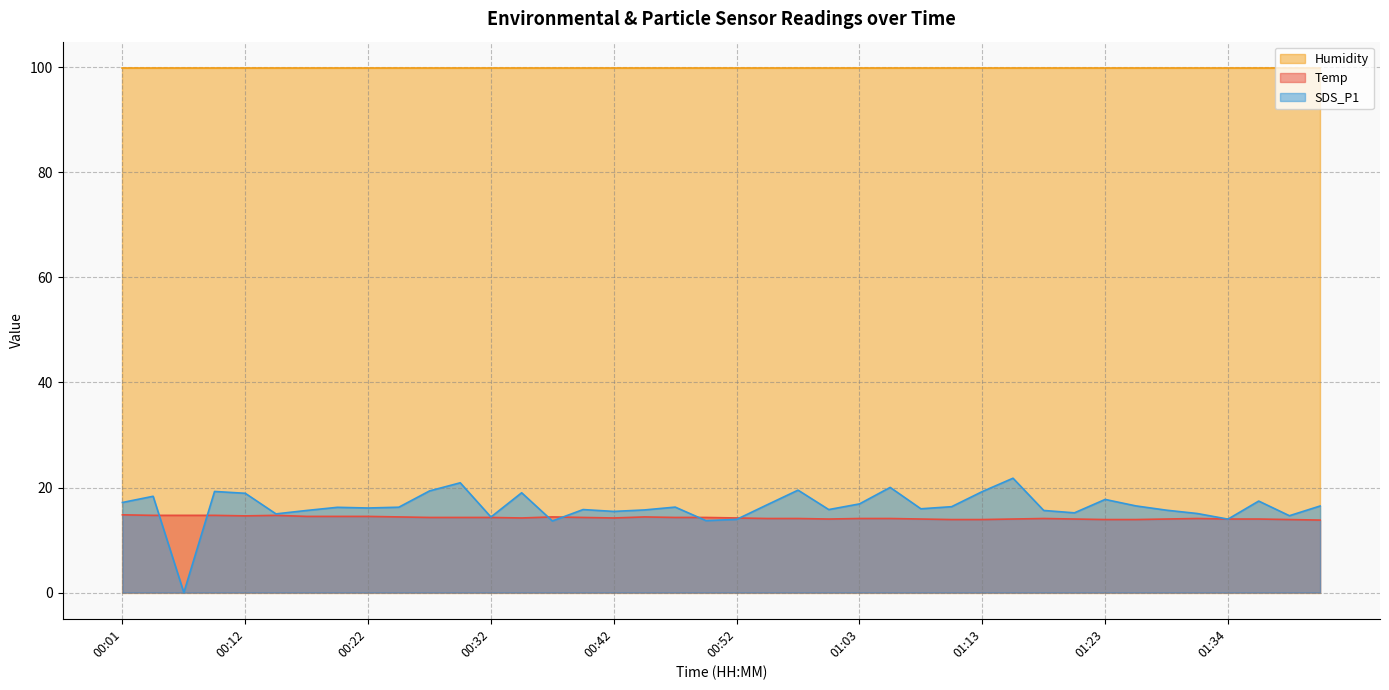

How many interior local peaks does the SDS_P1 series have?

12